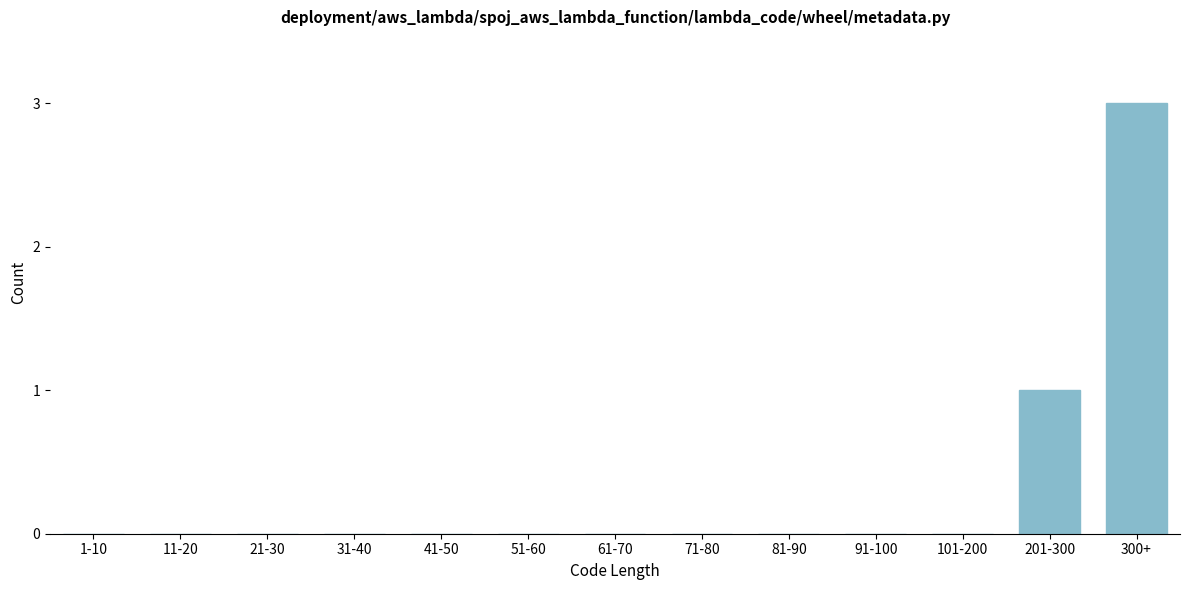

Reading left to right, what are all the values shown in this chart?

1-10=0	11-20=0	21-30=0	31-40=0	41-50=0	51-60=0	61-70=0	71-80=0	81-90=0	91-100=0	101-200=0	201-300=1	300+=3